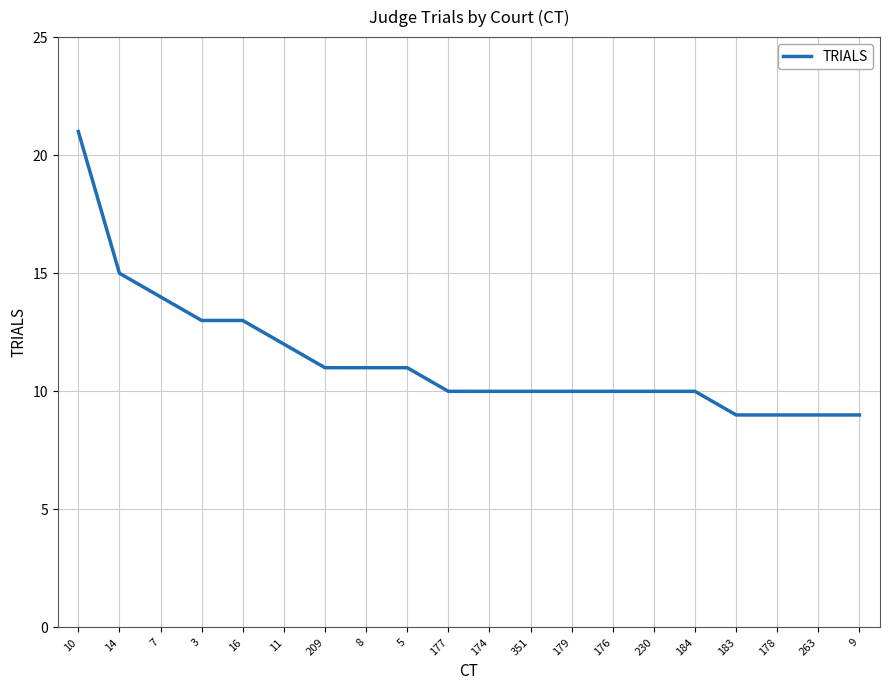

What is the difference between the values at 7 and 179?

4